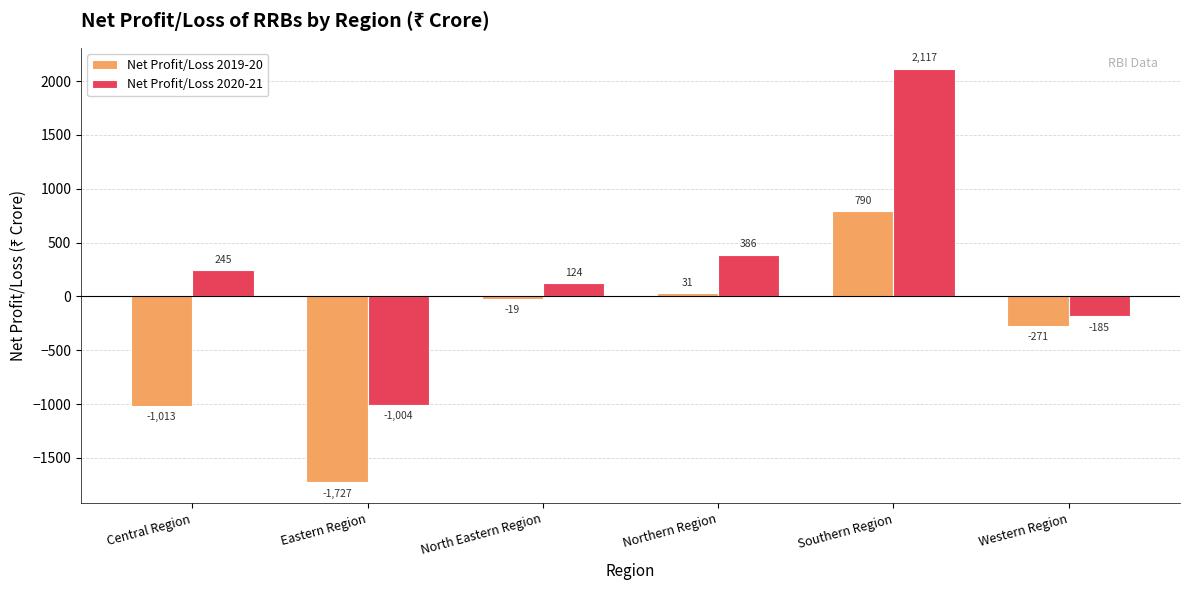

Reading right to left, what are all the values shown in this chart?

Net Profit/Loss 2019-20: -271	790	31	-19	-1727	-1013
Net Profit/Loss 2020-21: -185	2117	386	124	-1004	245